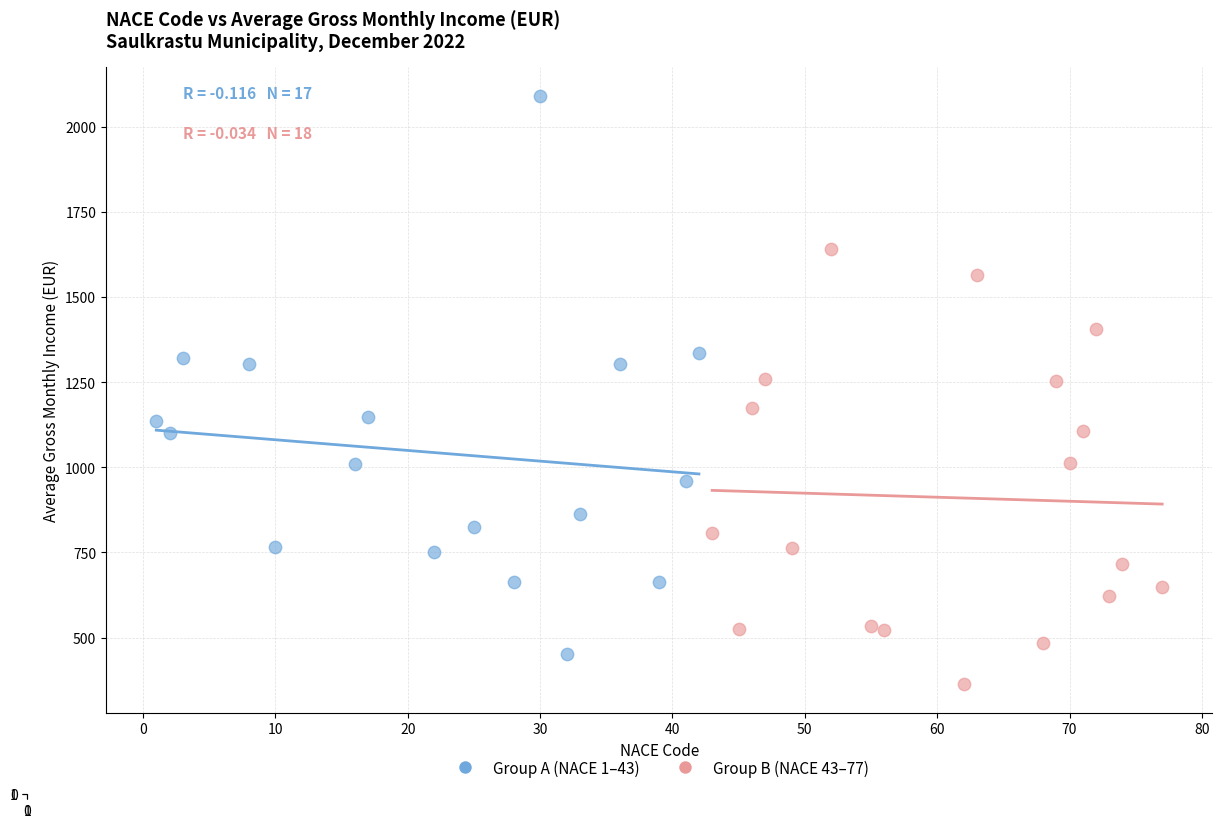

Which series has the widest spread of Y values?

Group A (NACE 1–43)